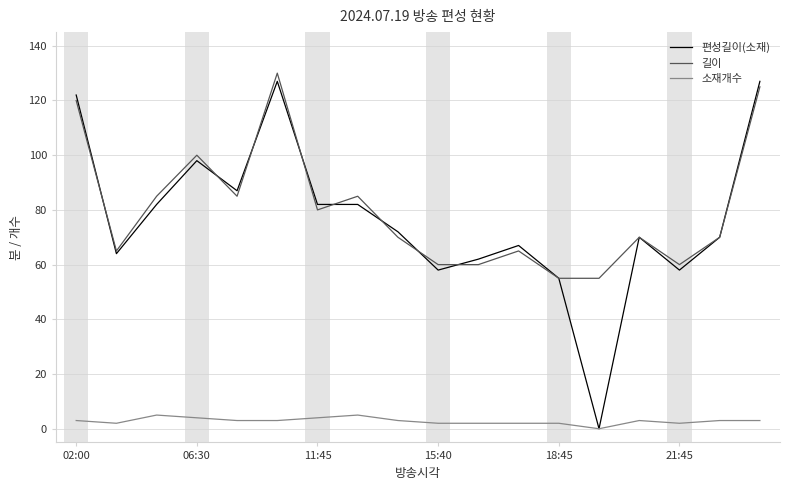

What is the greatest value displayed?

130